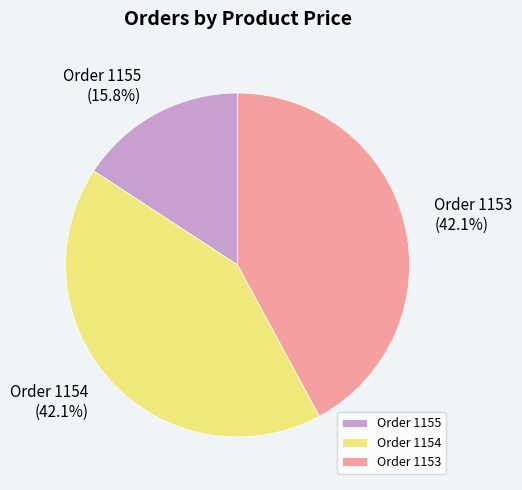

To the nearest percent, what is the difference between the largest and smallest slice percentages?

26%